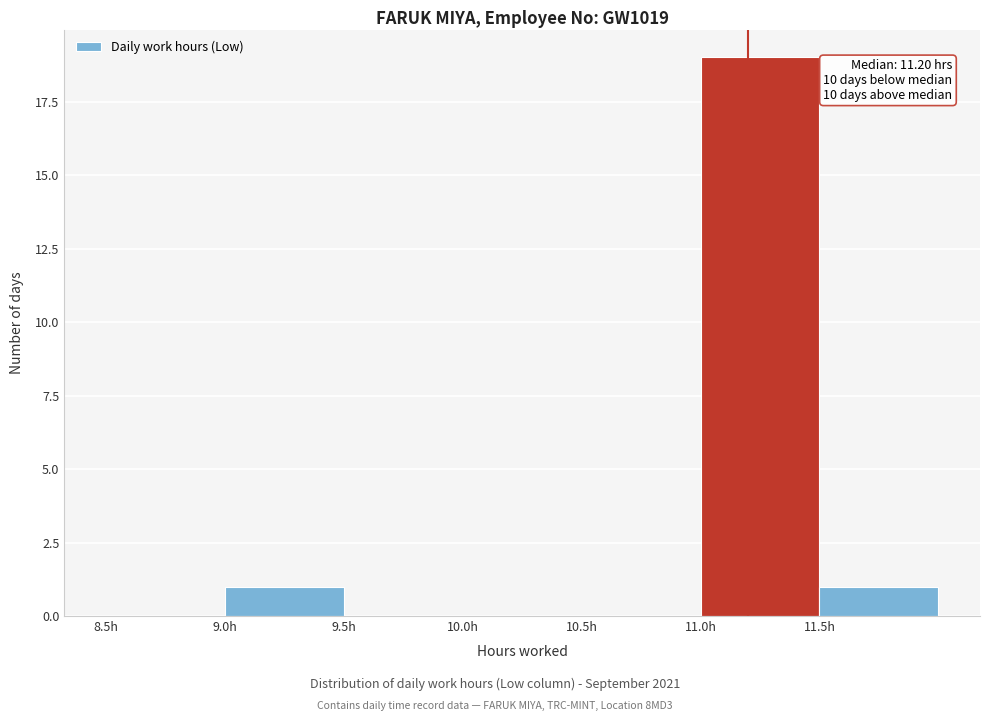

Over which range of the x-axis is the bar tallest?

11.0 to 11.5